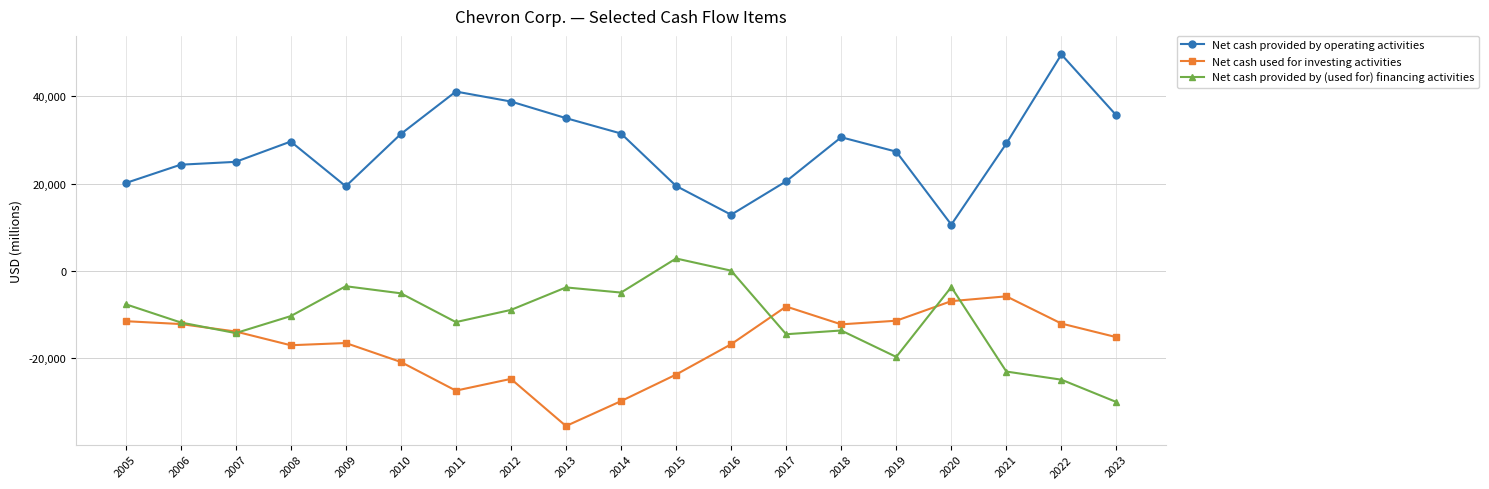

Which label corresponds to the smallest value in the chart?

2013